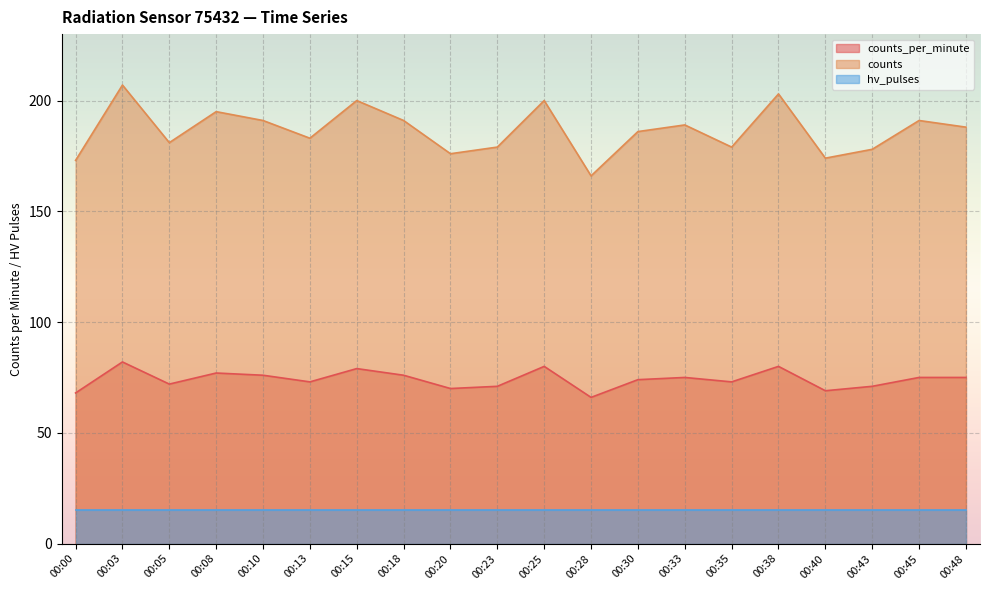

At which category does counts_per_minute reach its first local peak?

00:03